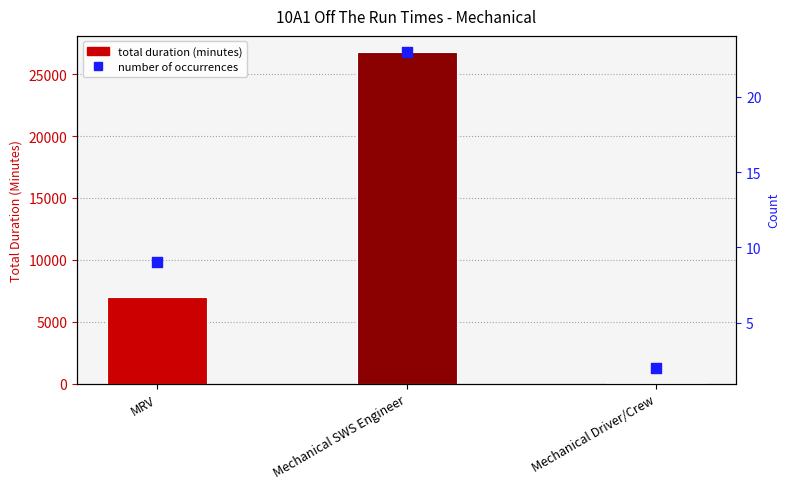

Is the value of Number of Occurrences at Mechanical Driver/Crew greater than the value of Total Duration (Minutes) at MRV?

No